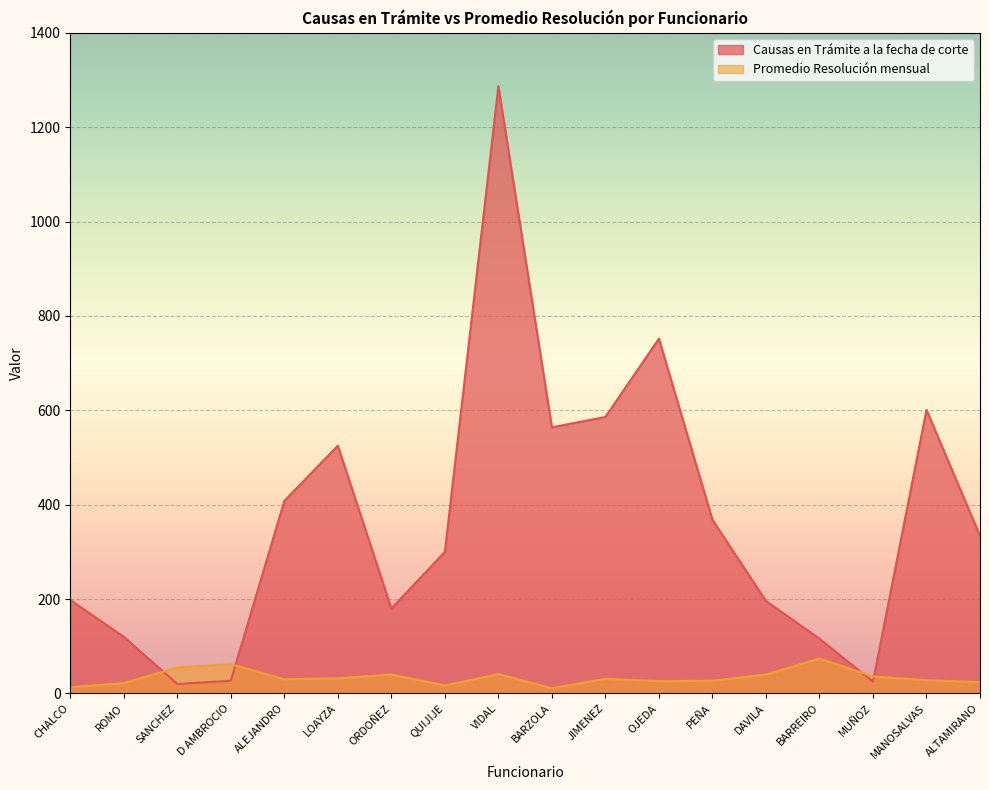

How many categories are shown in the chart?

18